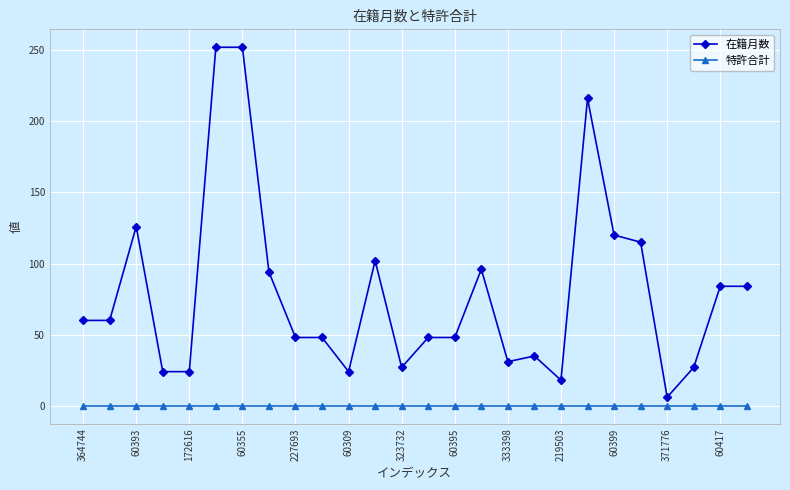

What is the difference between the maximum and minimum values in the 在籍月数 series?

246